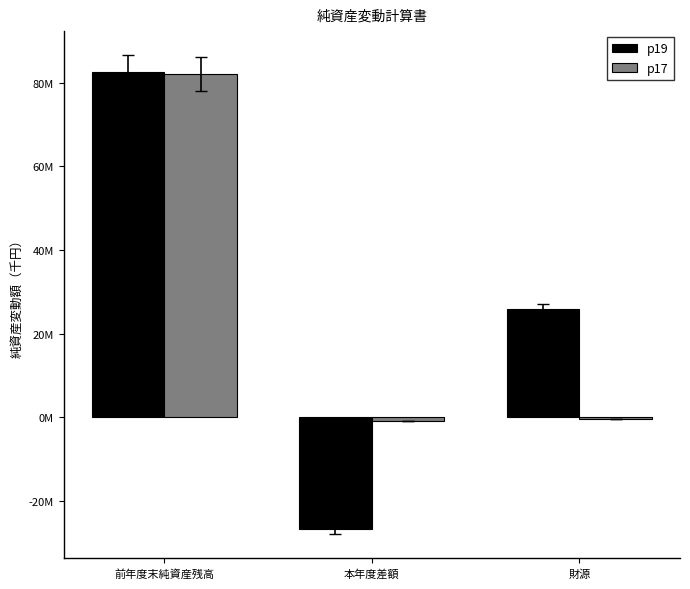

Are the bars horizontal?

No